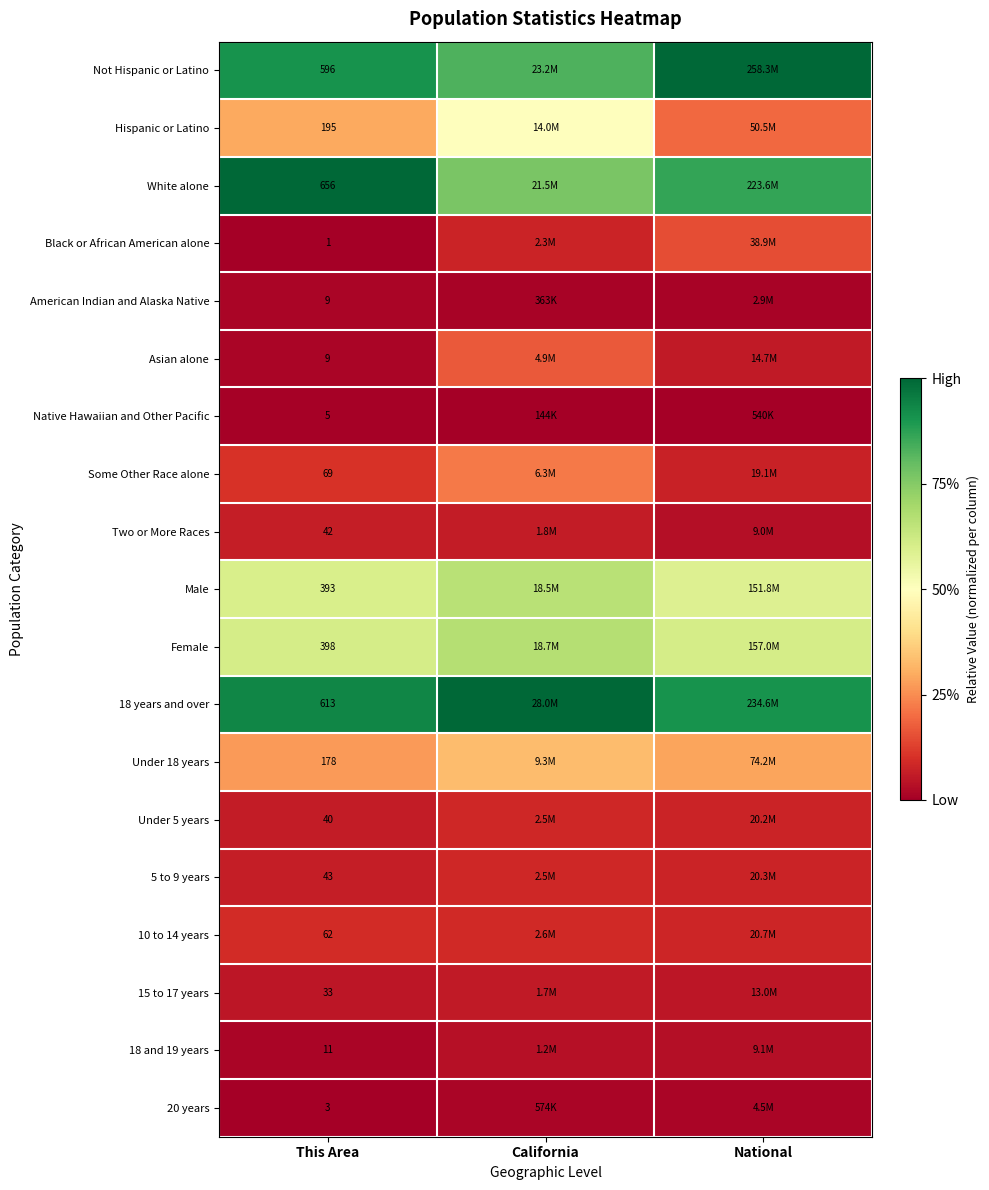

True or false: 18 years and over has a value of 0.9 at National.

True